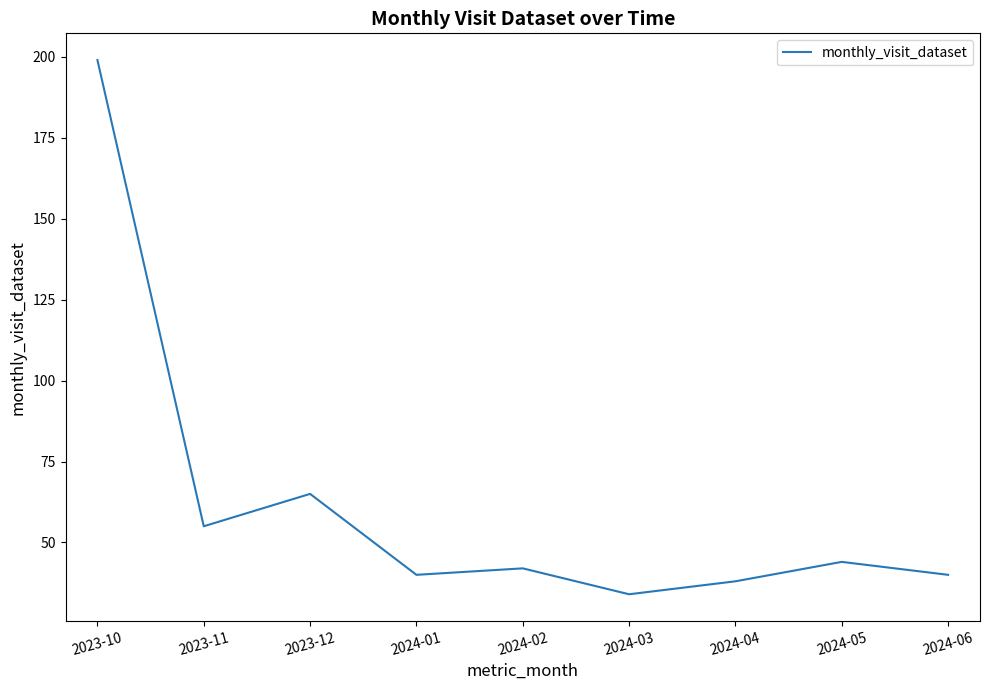

What is the smallest value displayed?

34